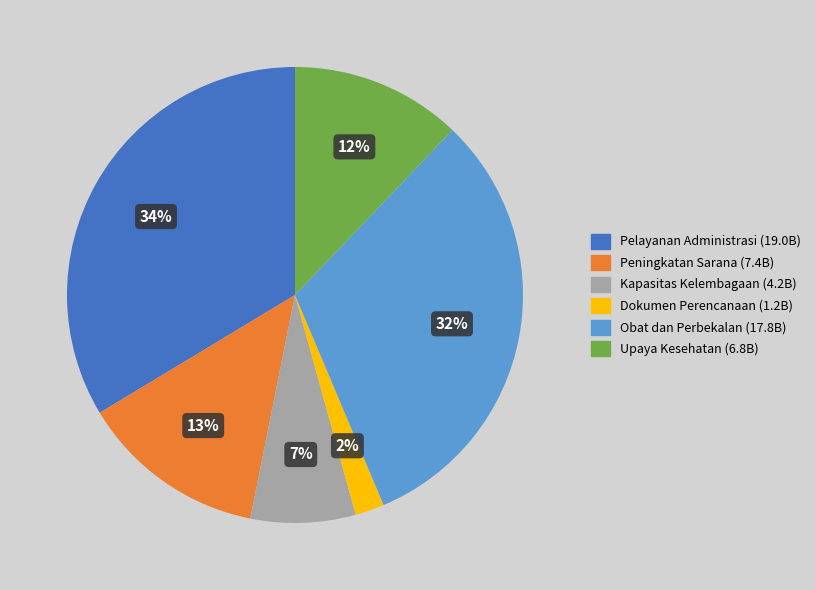

To the nearest percent, what is the average slice percentage?

17%